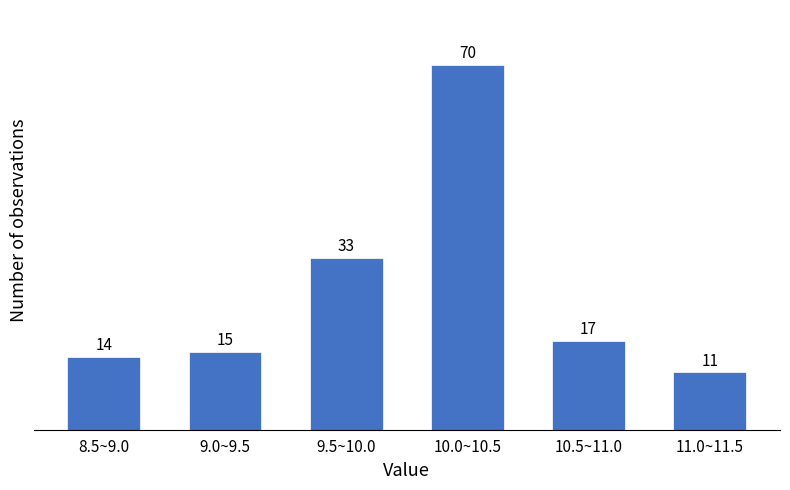

Reading left to right, list all the values displayed in this chart.

8.5~9.0=14	9.0~9.5=15	9.5~10.0=33	10.0~10.5=70	10.5~11.0=17	11.0~11.5=11